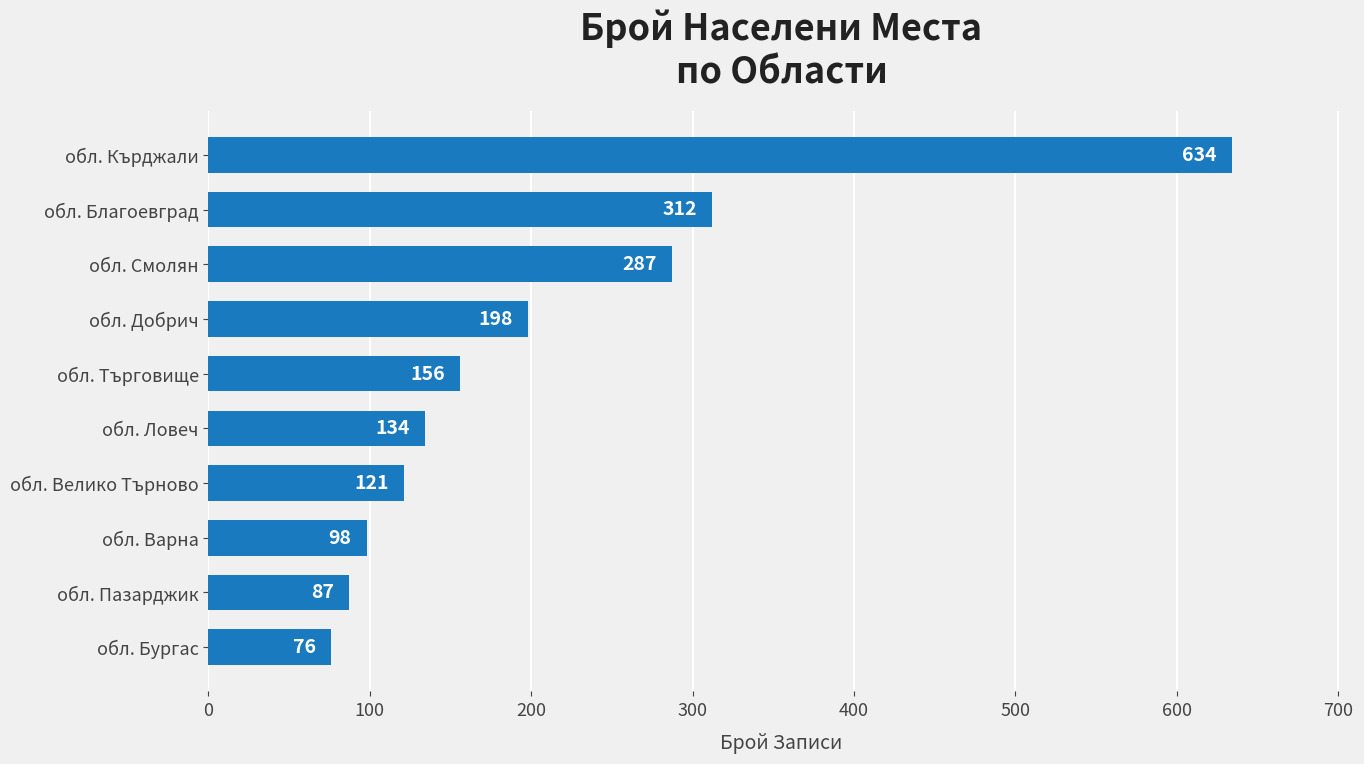

Reading bottom to top, extract all data points from this chart.

обл. Бургас=76	обл. Пазарджик=87	обл. Варна=98	обл. Велико Търново=121	обл. Ловеч=134	обл. Търговище=156	обл. Добрич=198	обл. Смолян=287	обл. Благоевград=312	обл. Кърджали=634